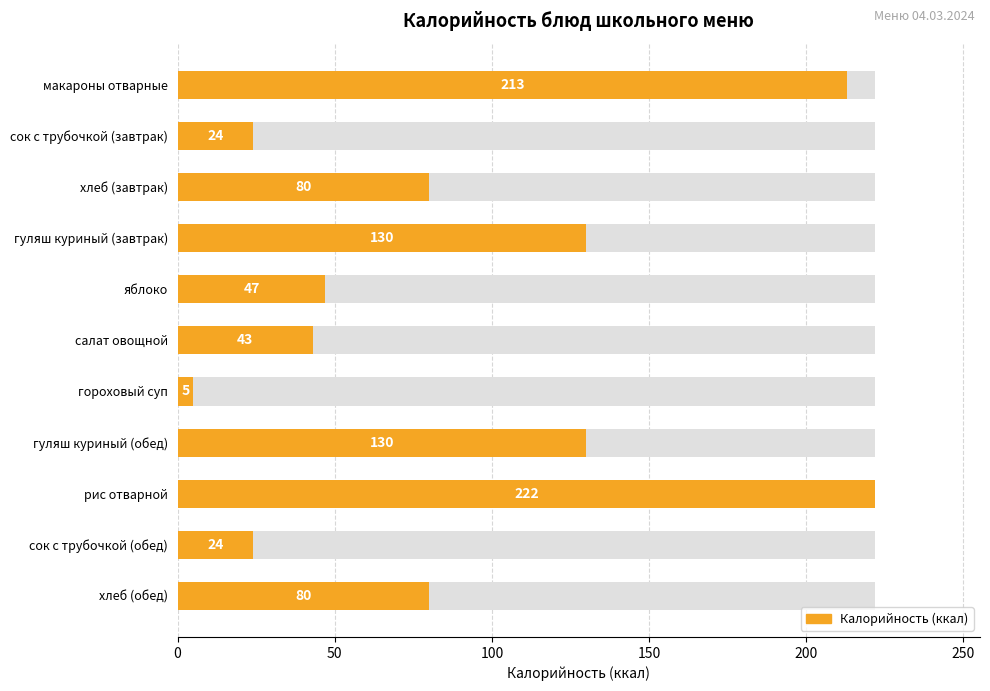

Count the number of categories in the chart.

11